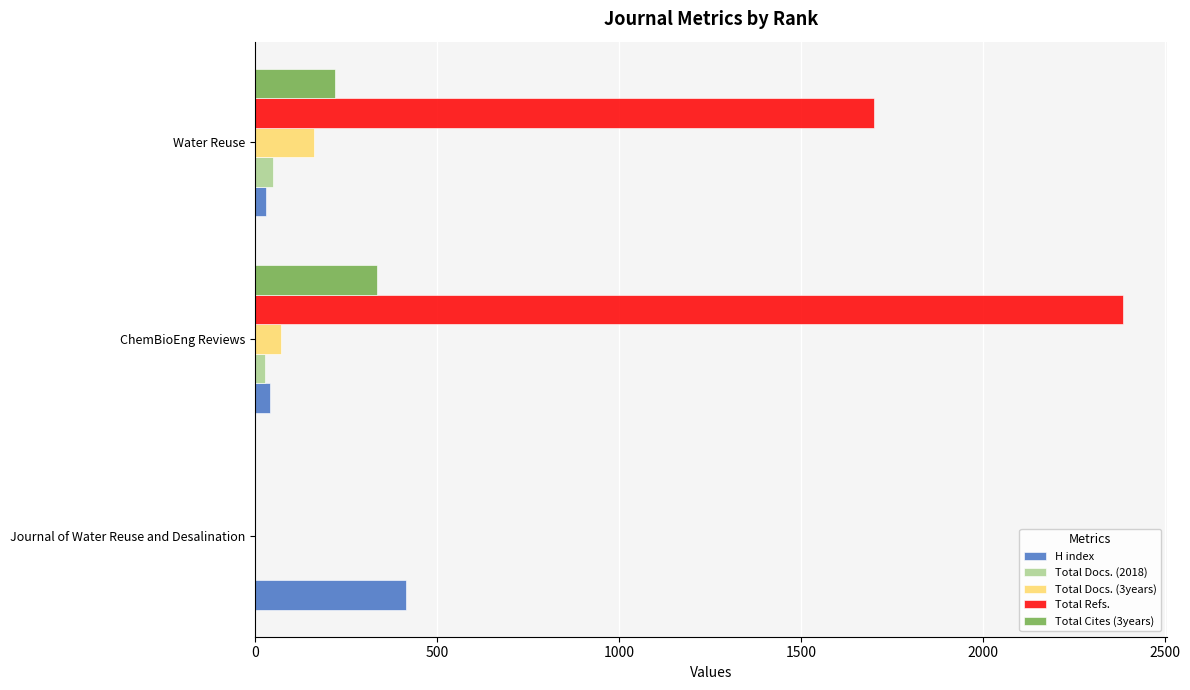

The Total Docs. (3years) series shows 162 at Water Reuse. True or false?

True